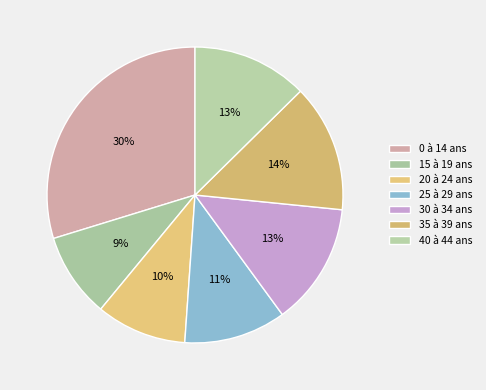

The 0 à 14 ans slice represents 30% of the pie. True or false?

True